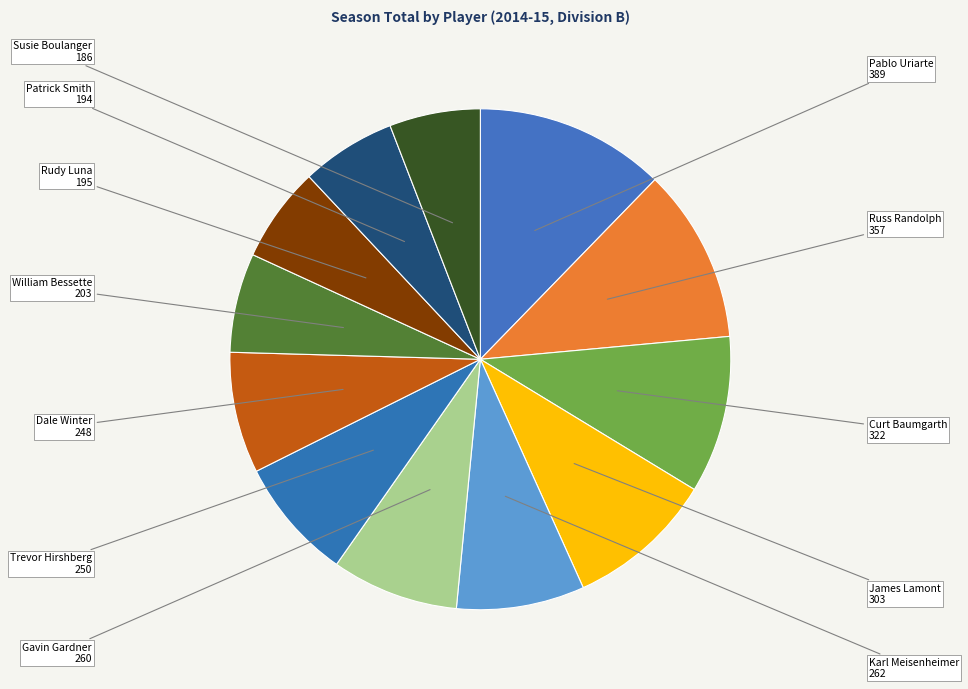

How many slices are in this pie chart?

12